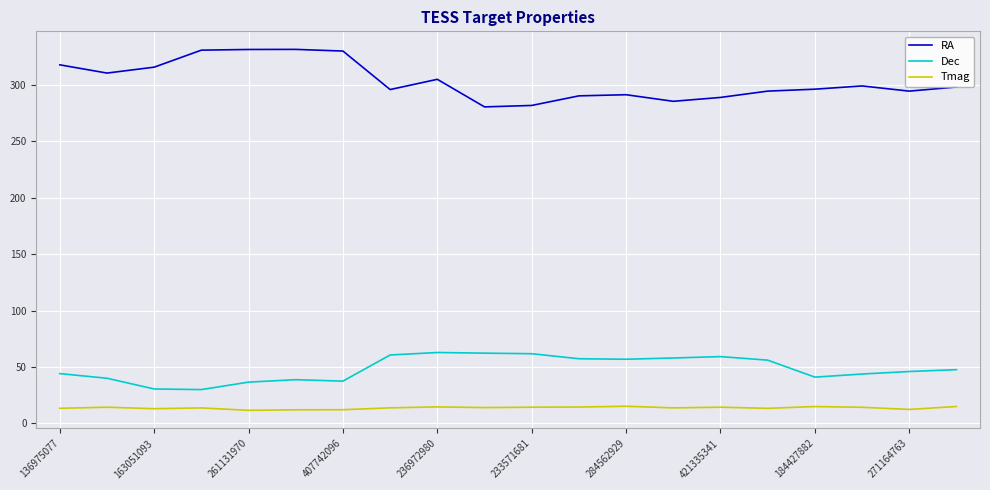

Count the number of data series in this chart.

3